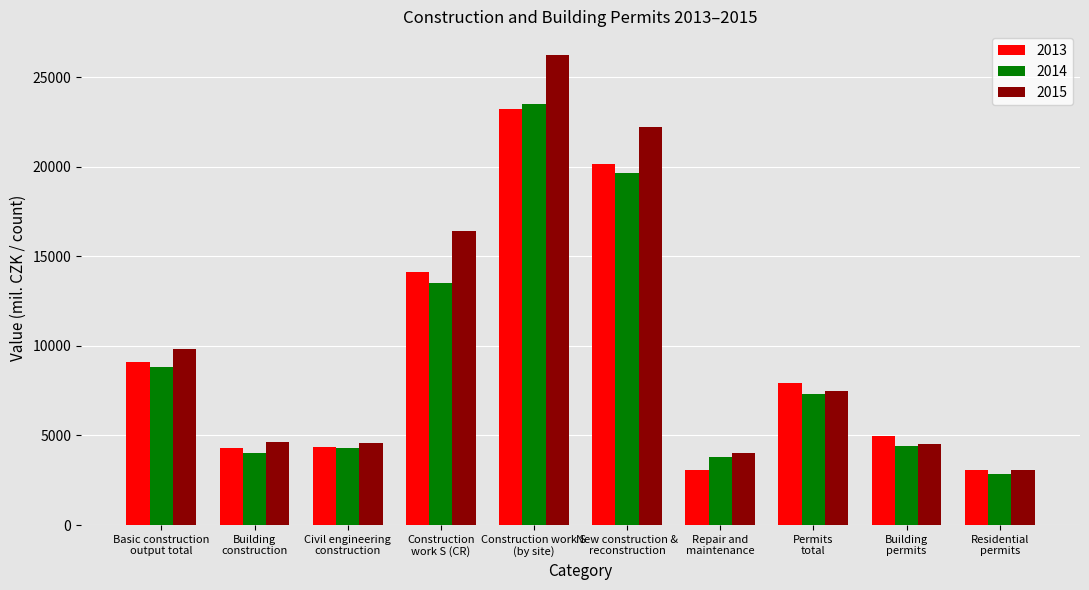

How many bars are there in total?

30